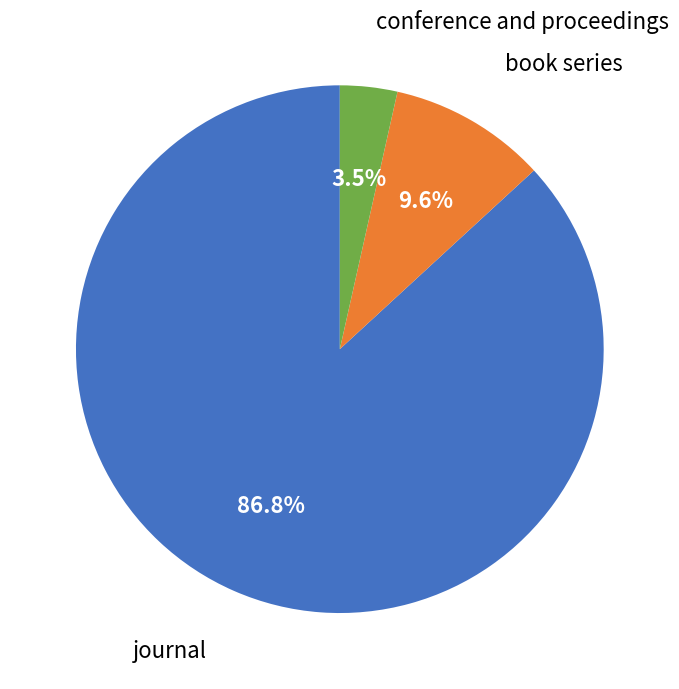

Is there any slice that represents more than half of the pie?

Yes